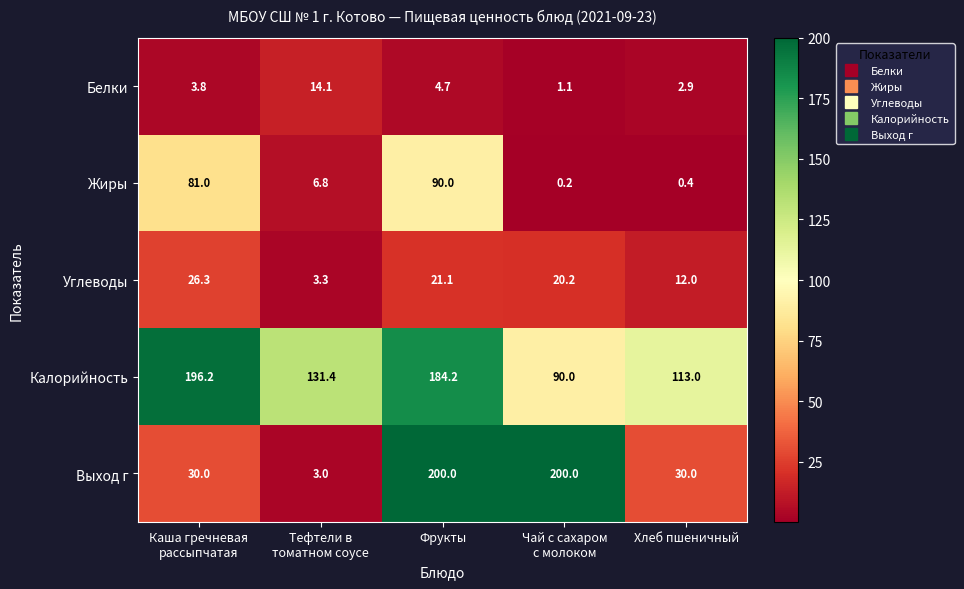

The value of Жиры at Хлеб пшеничный is 0.2. True or false?

False